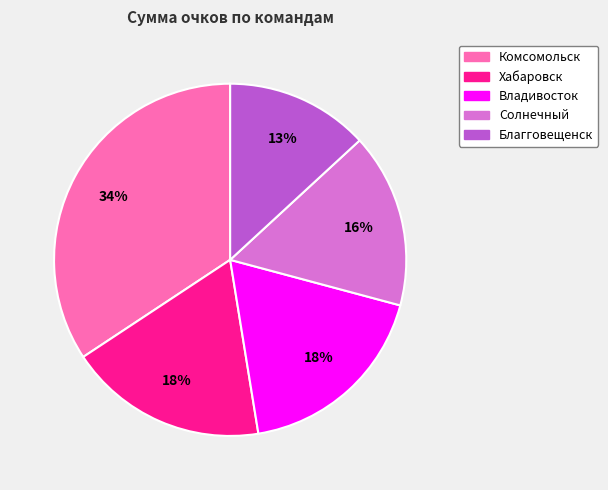

How many slices are in this pie chart?

5